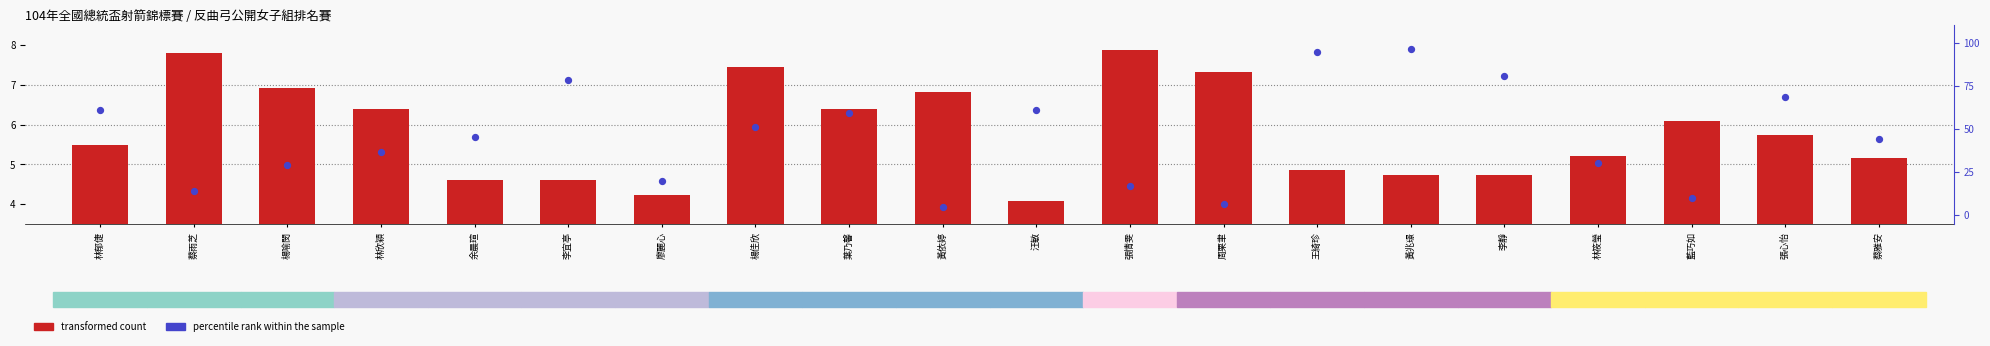

Is the value of percentile rank within the sample at 張情雯 greater than the value of transformed count at 余晨瑄?

Yes